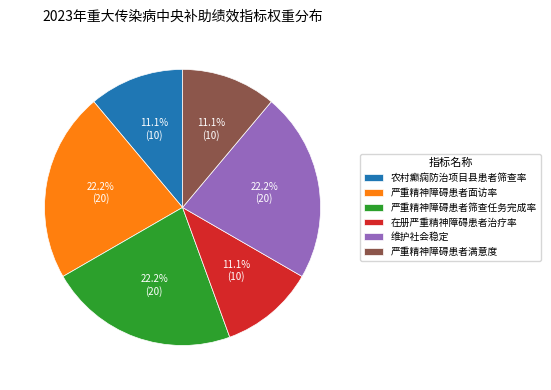

How many slices are in this pie chart?

6